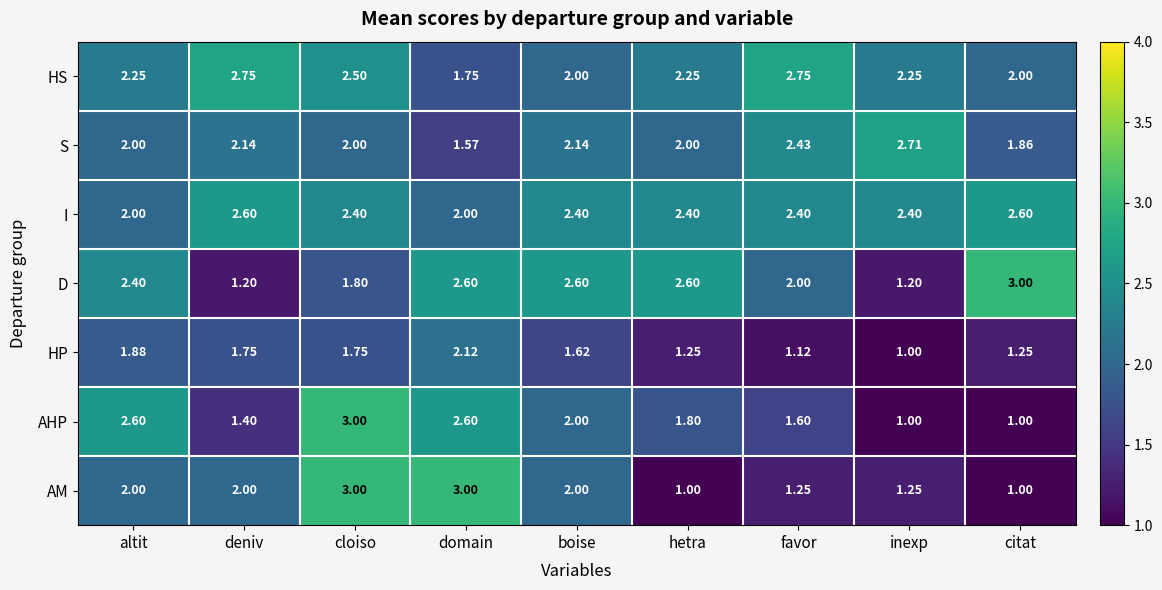

How many values in the AM series are below 2?

4